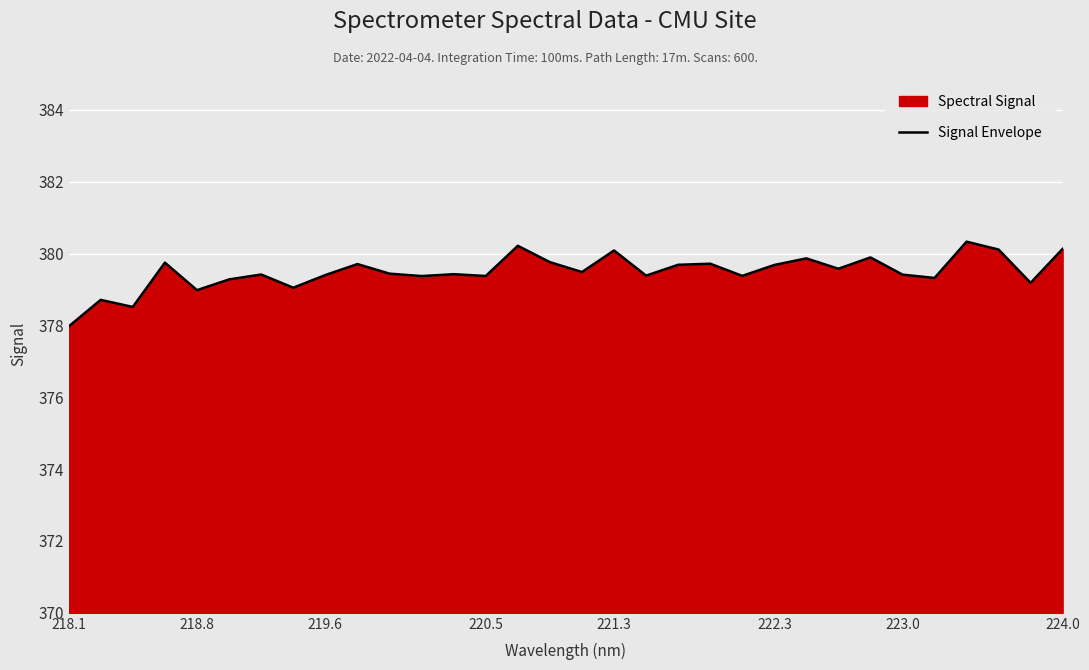

Is it true that the value at 223.0 is 504.8?

False